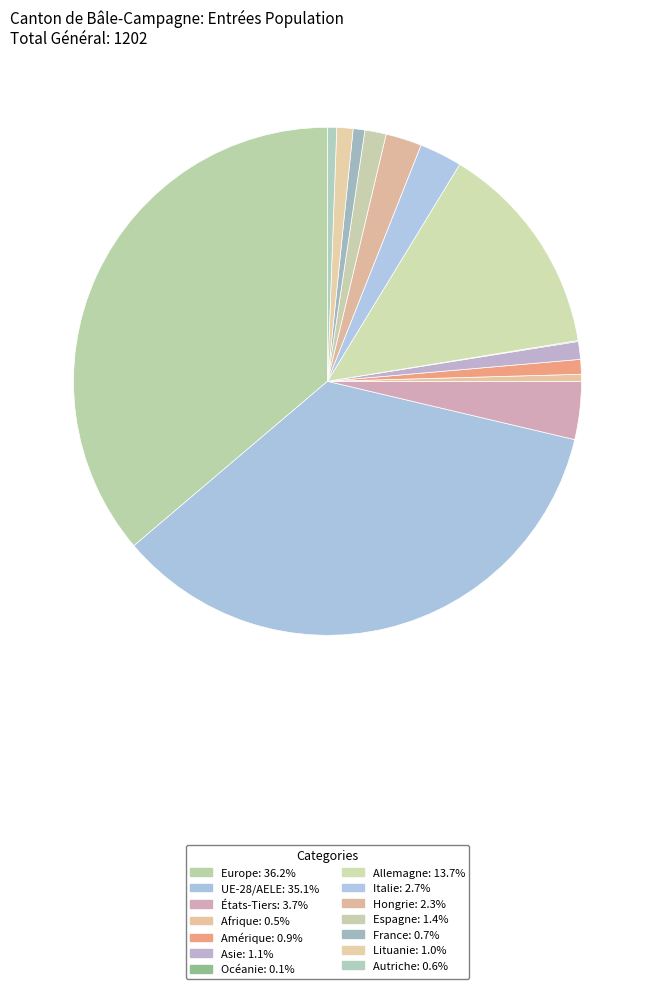

Is there any slice that represents more than half of the pie?

No